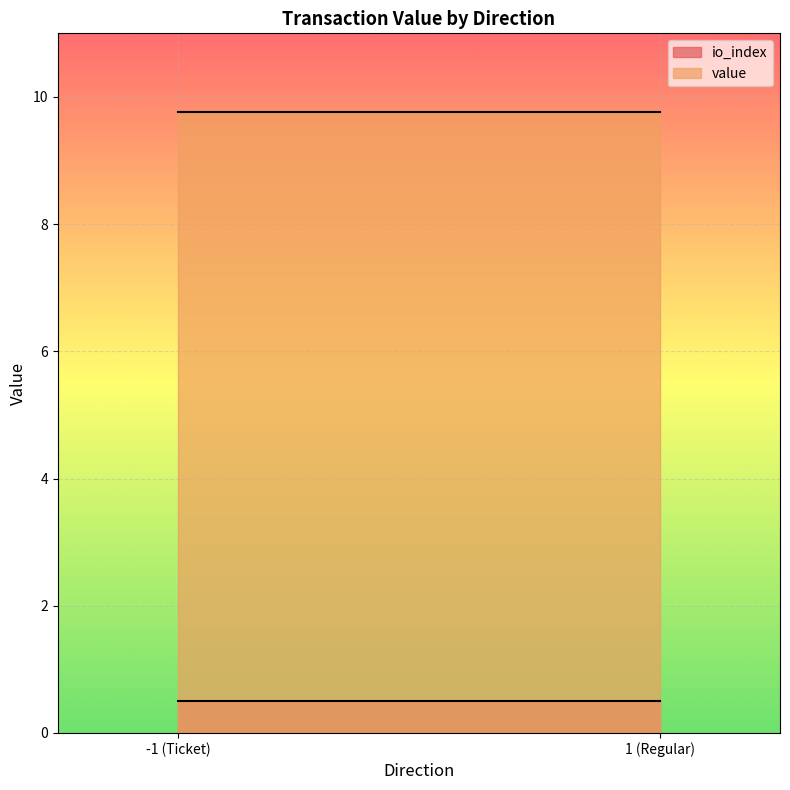

Reading left to right, what are all the values shown in this chart?

io_index: -1=0.0	-1=1.0	1=0.0	1=1.0
value: -1=0.0	-1=9.7	1=0.0	1=9.7